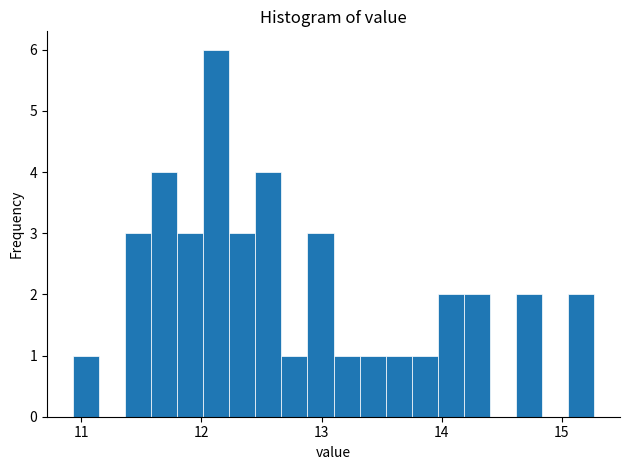

Read against the x-axis, roughly where is the centre of the tallest bar?

12.1